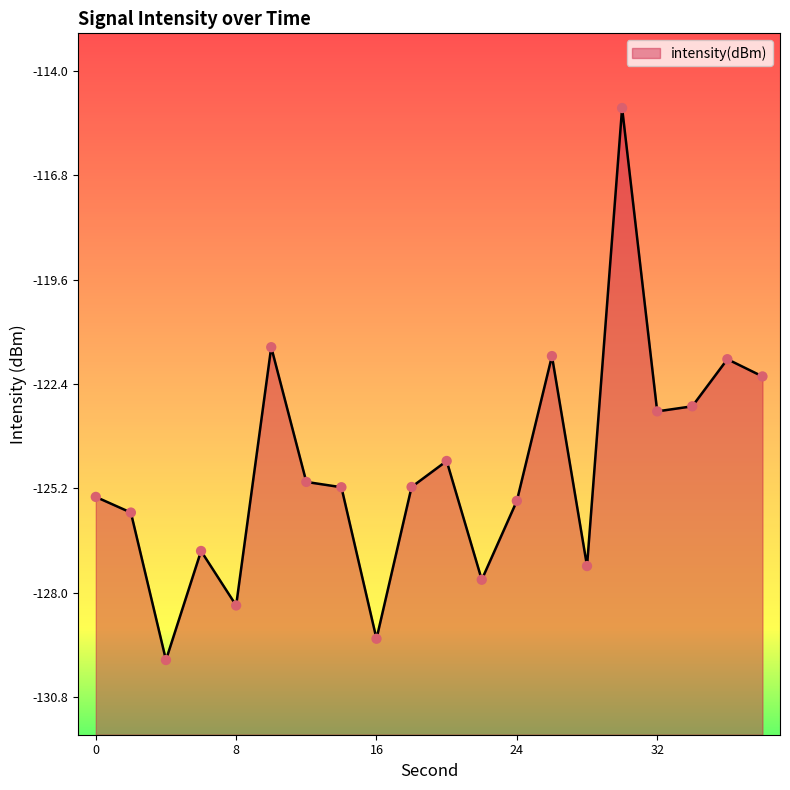

What is the change in value from 22 to 36?

+5.9